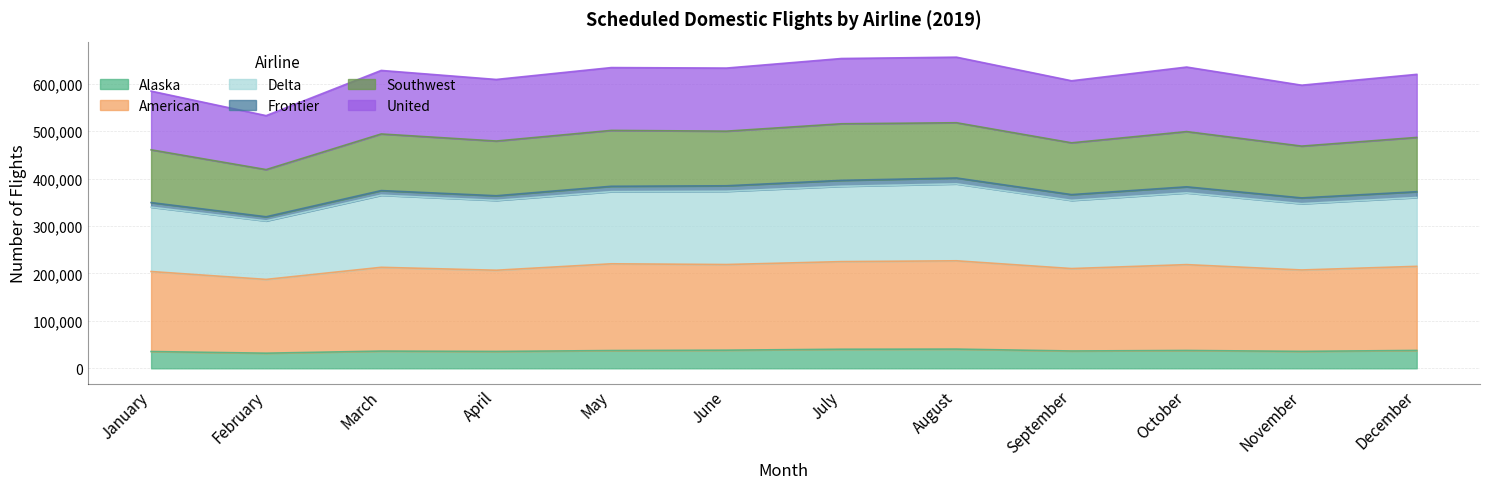

Is it true that Alaska equals 15167 at December?

False